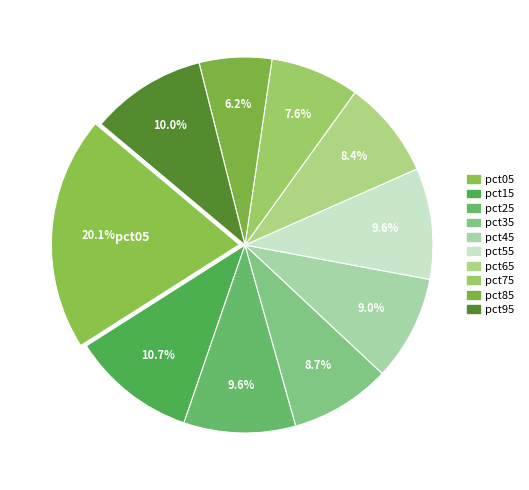

Is there a majority slice in this chart?

No